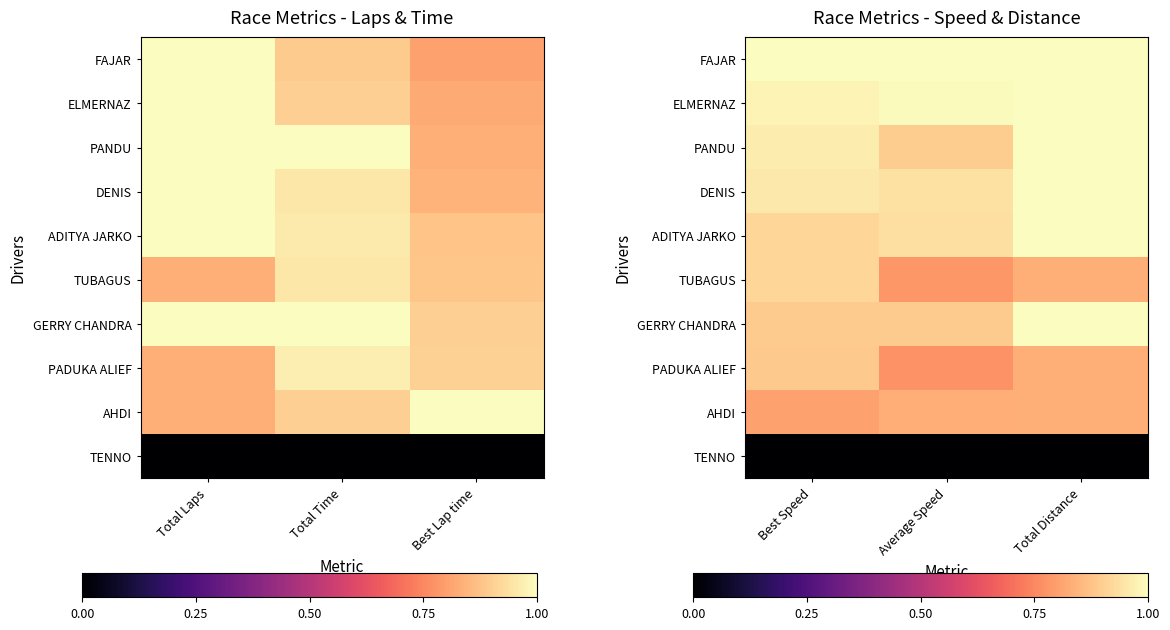

The TUBAGUS series shows 0.8 at Total Distance. True or false?

True